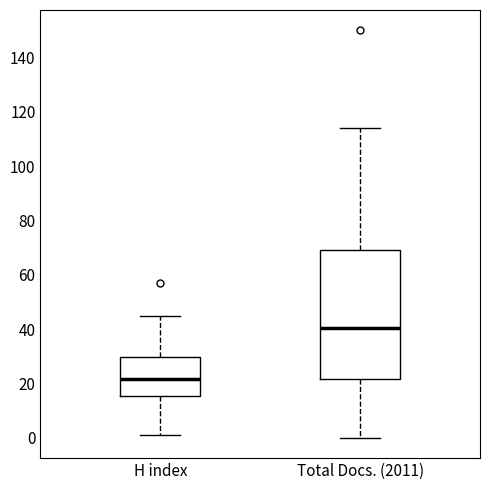

Which box's median line is the lowest?

H index